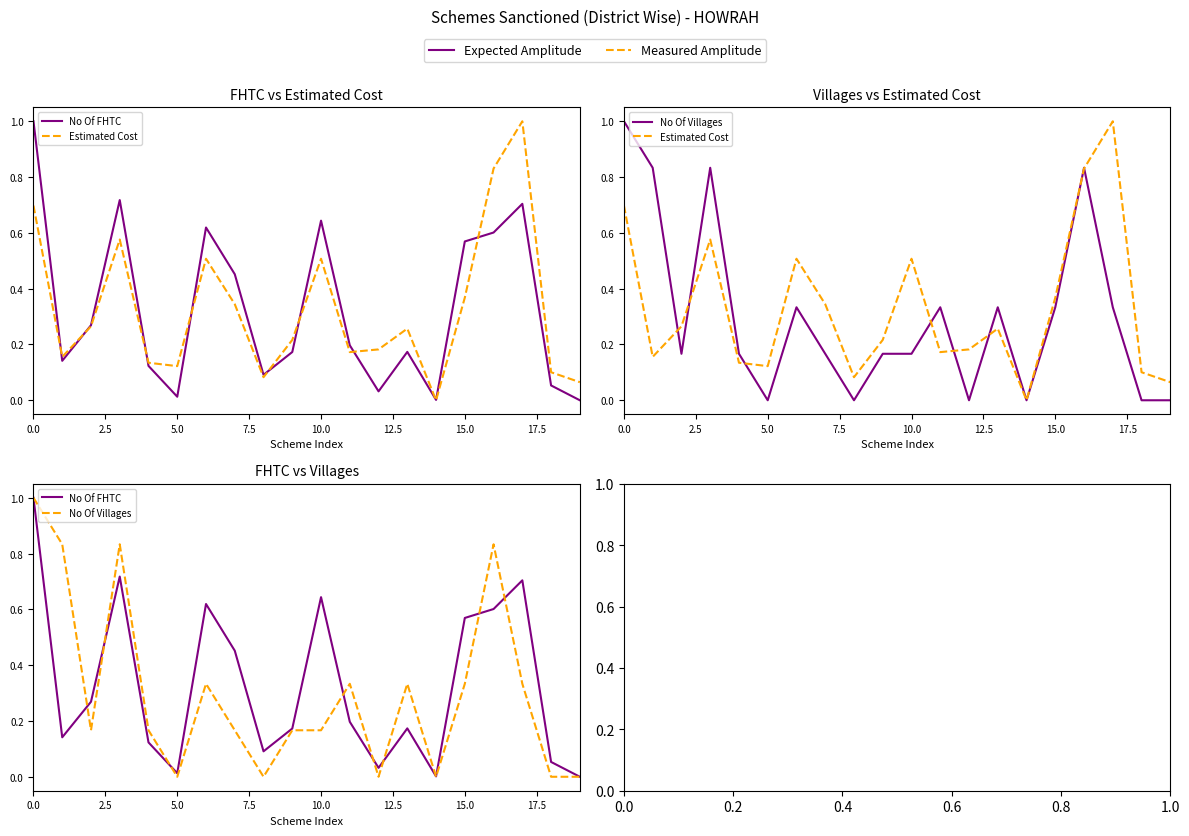

What is the maximum value shown in the chart?

1.0